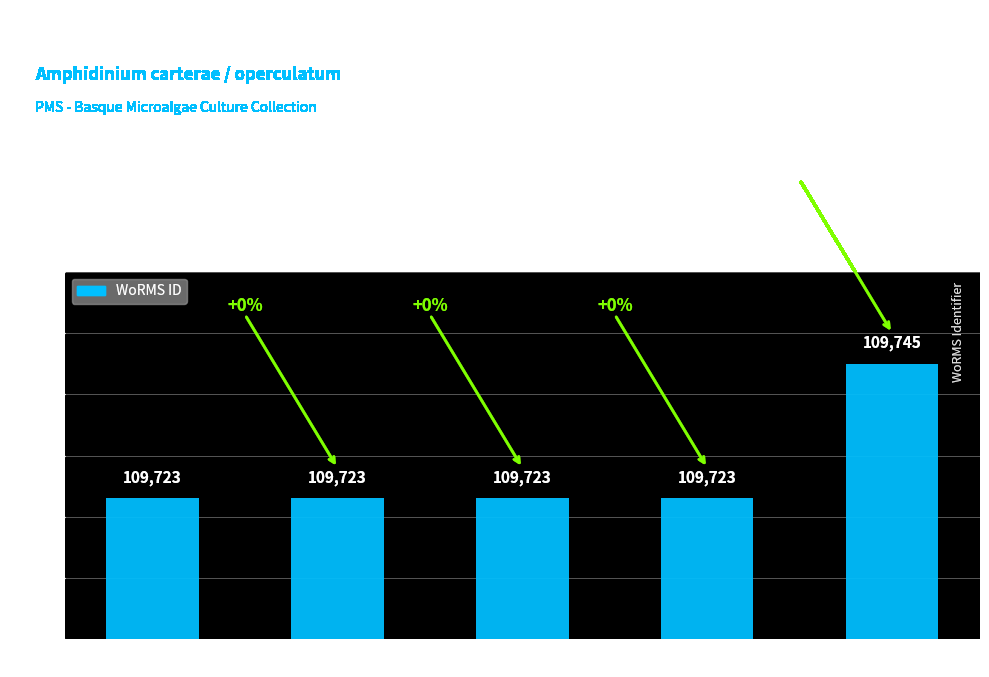

What is the maximum value shown in the chart?

109745